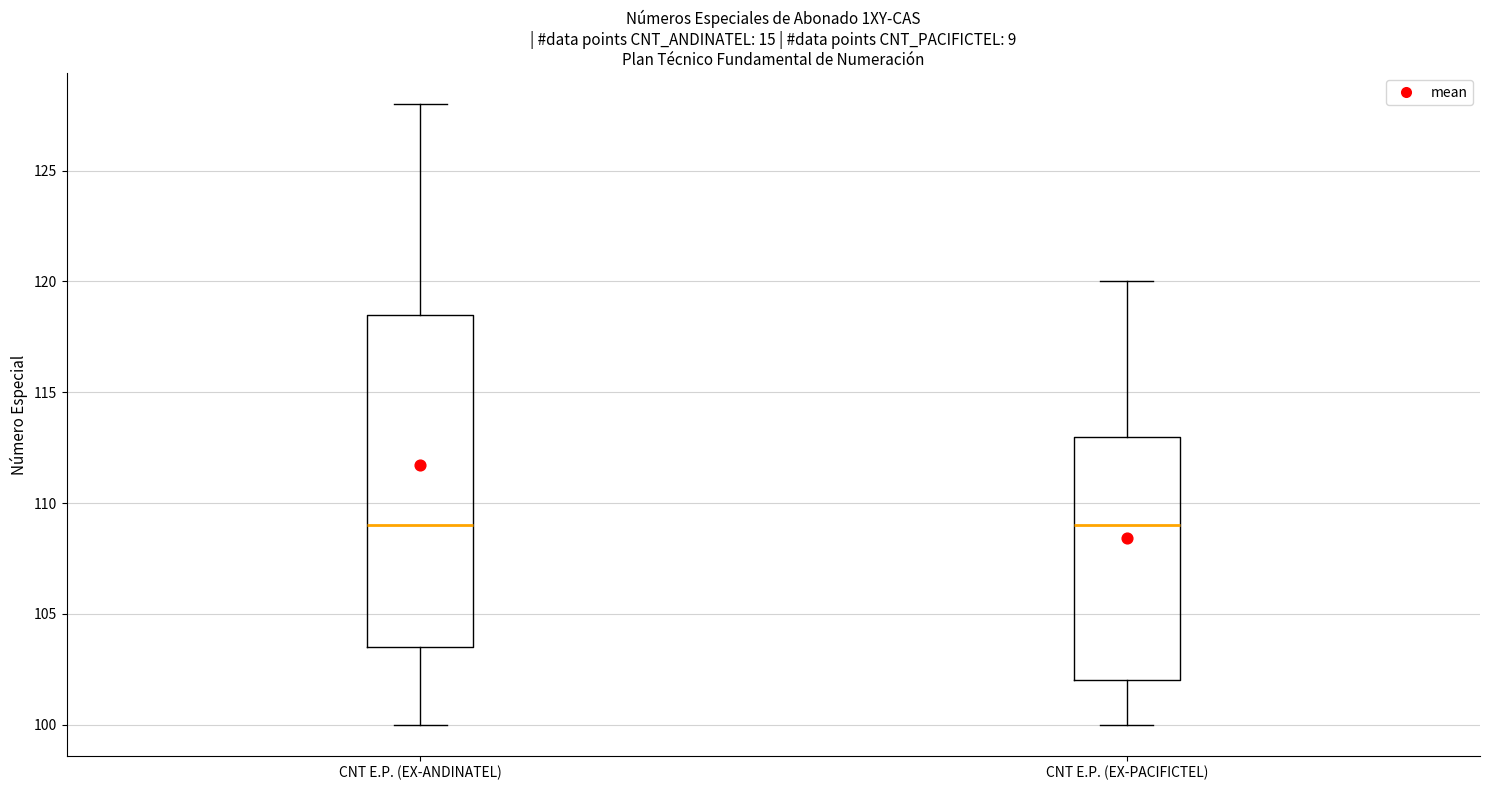

Comparing the boxes themselves (not the whiskers), which one is the tallest?

CNT E.P. (EX-ANDINATEL)